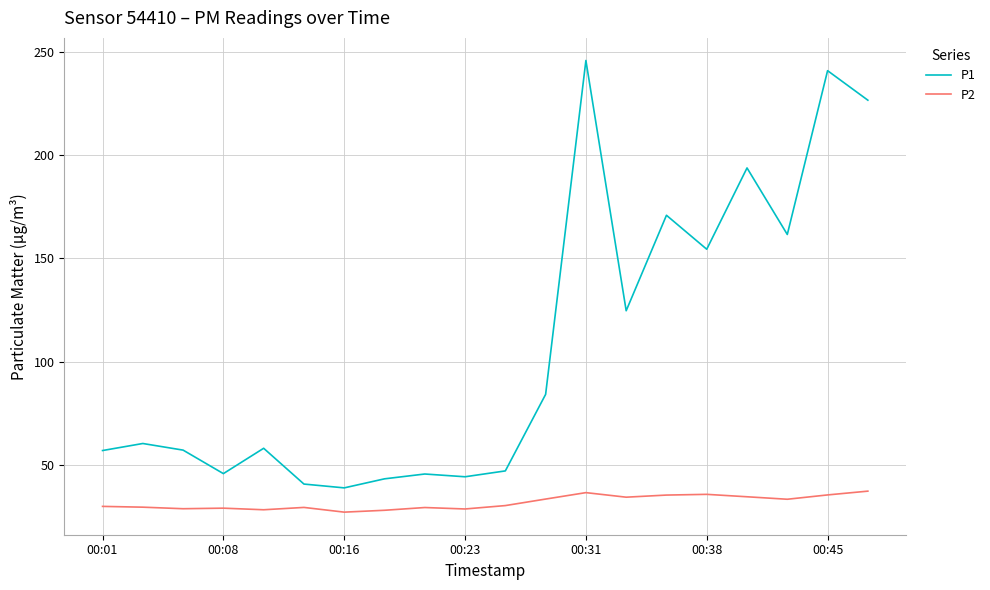

What is the minimum value for P2?

27.4